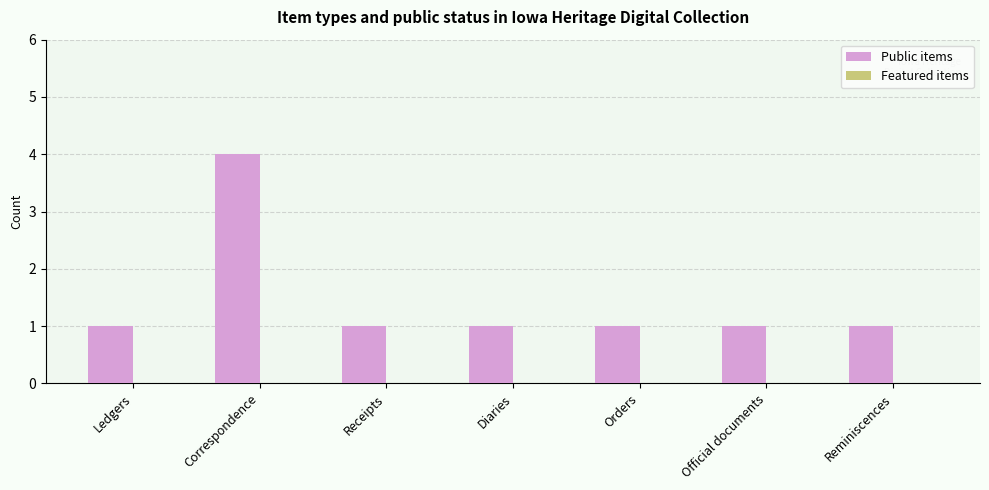

Reading left to right, transcribe all the data shown in this chart.

Ledgers=1	Correspondence=4	Receipts=1	Diaries=1	Orders=1	Official documents=1	Reminiscences=1